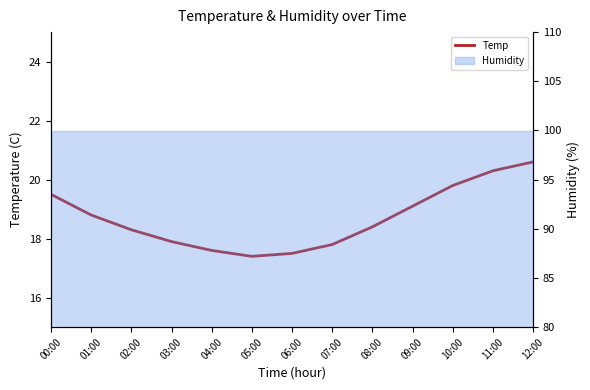

What is the average value?

18.7